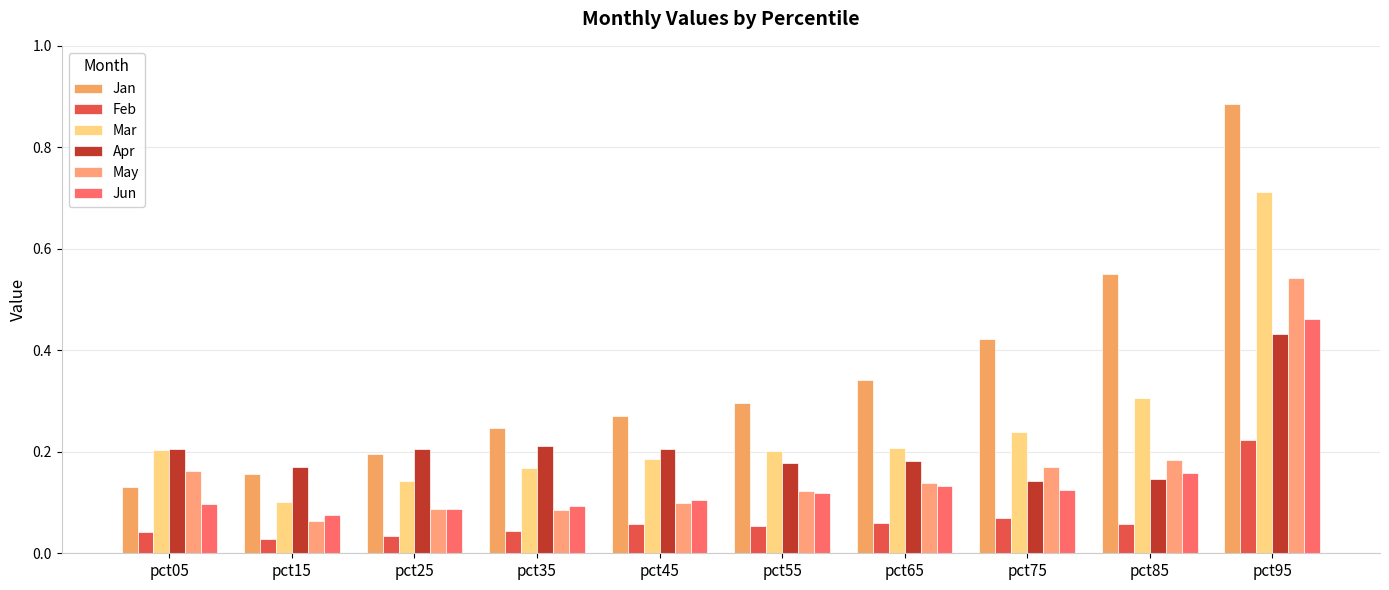

What is the value of the Feb bar at the 8th from the left?

0.1